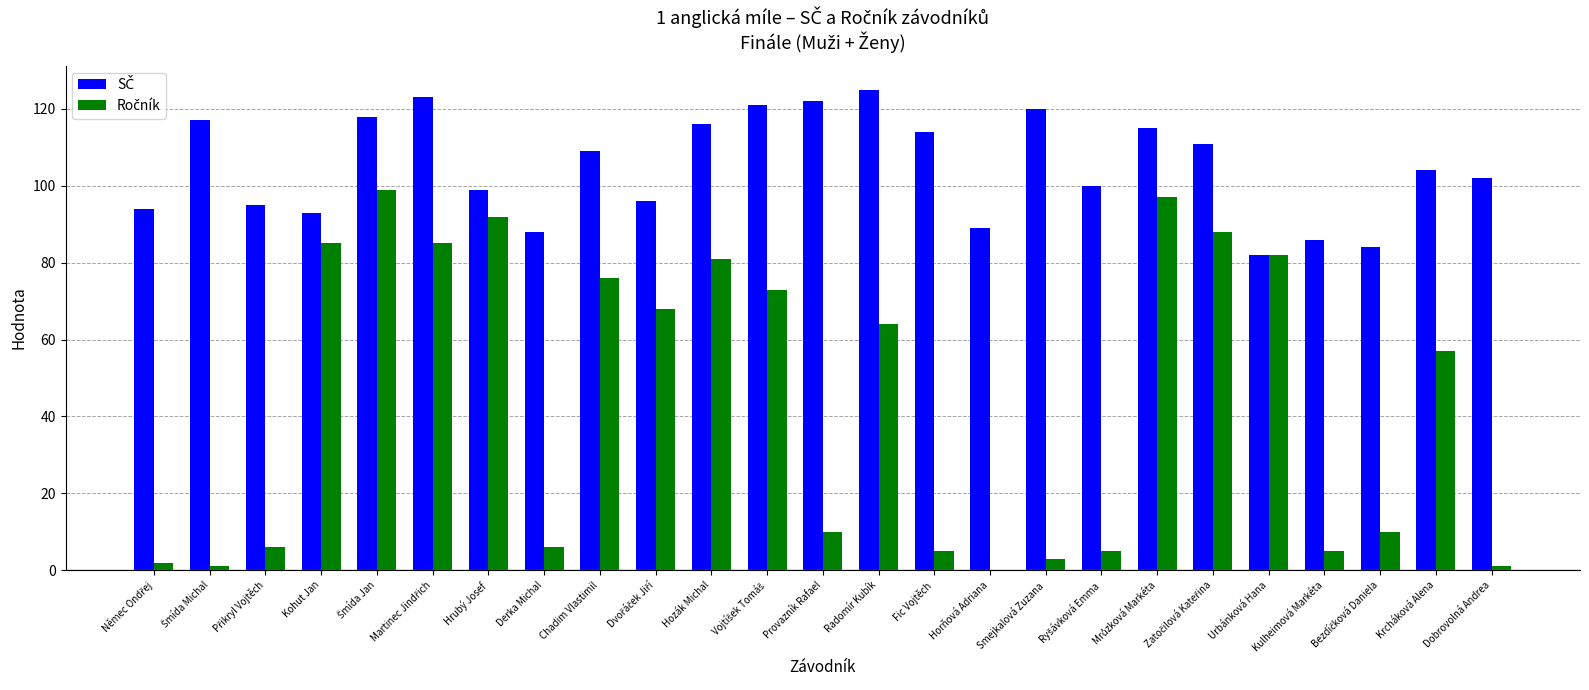

At which label does SČ first exceed 104?

Šmída Michal